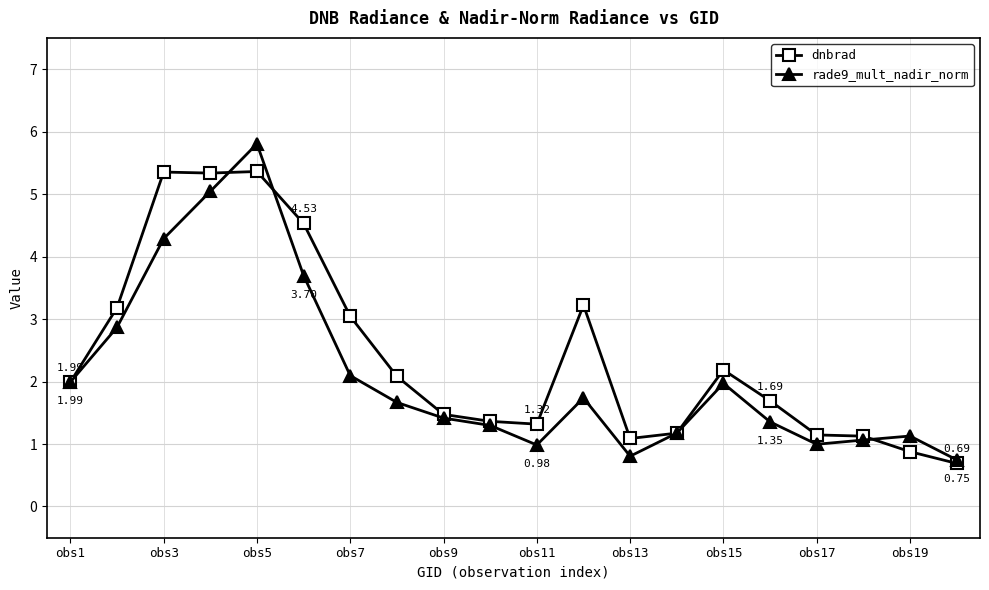

How many lines are shown in the chart?

2